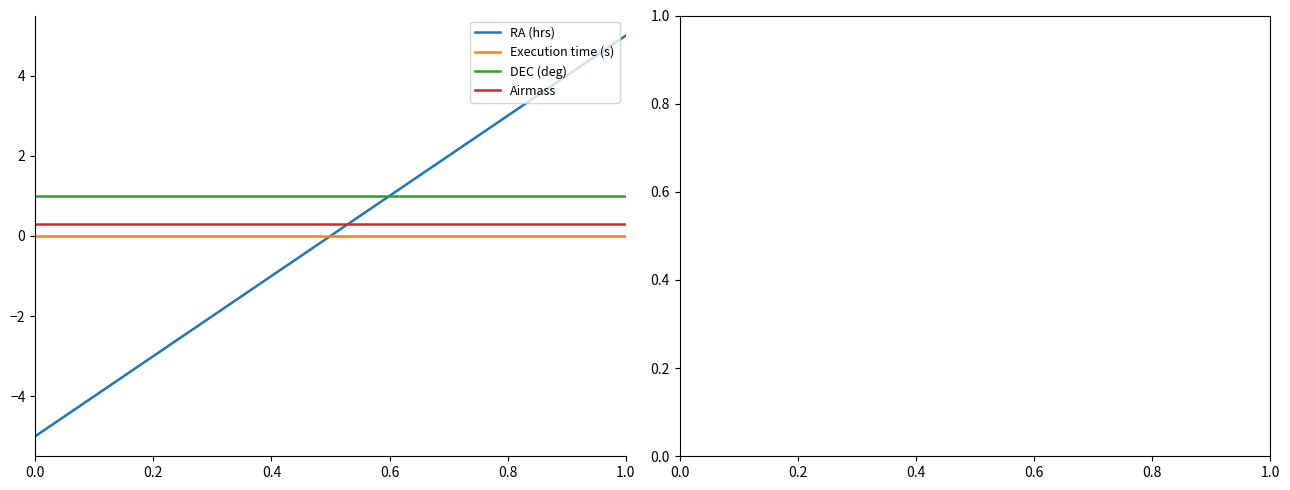

Rank the series by their maximum value, from highest to lowest.

RA (hrs), DEC (deg), Airmass, Execution time (s)